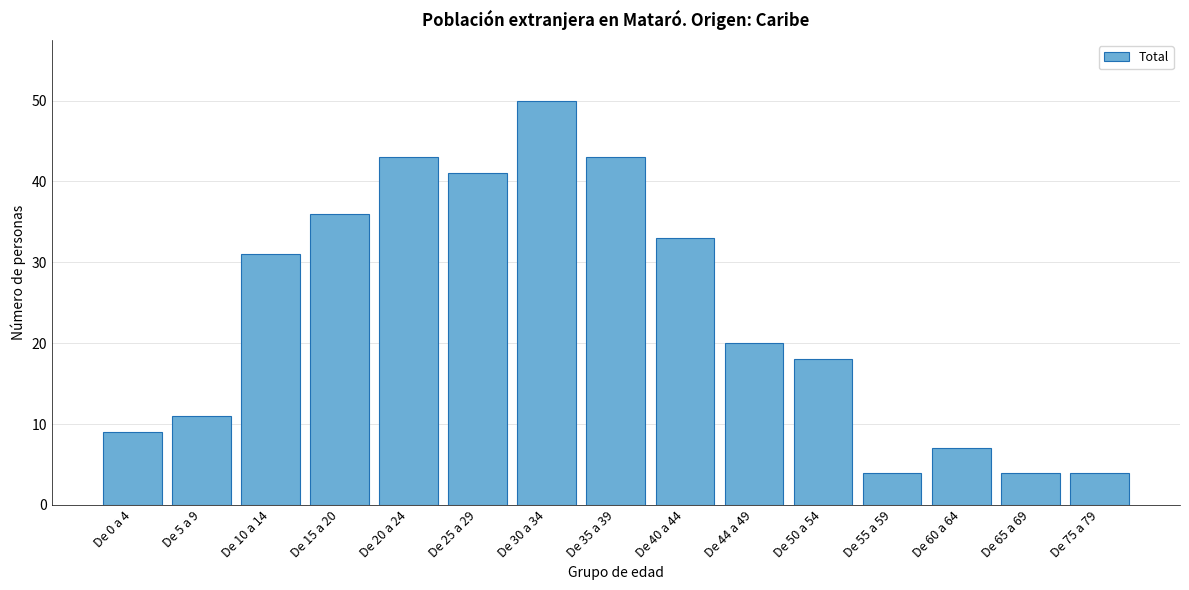

Reading left to right, what are all the values shown in this chart?

De 0 a 4=9	De 5 a 9=11	De 10 a 14=31	De 15 a 20=36	De 20 a 24=43	De 25 a 29=41	De 30 a 34=50	De 35 a 39=43	De 40 a 44=33	De 44 a 49=20	De 50 a 54=18	De 55 a 59=4	De 60 a 64=7	De 65 a 69=4	De 75 a 79=4